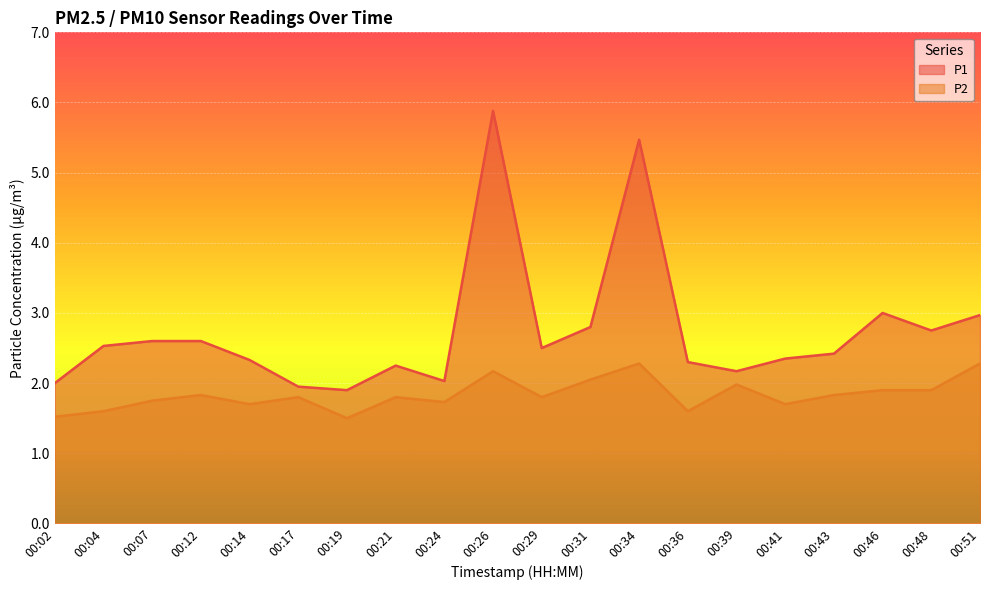

How many interior local valleys does the P2 series have?

6